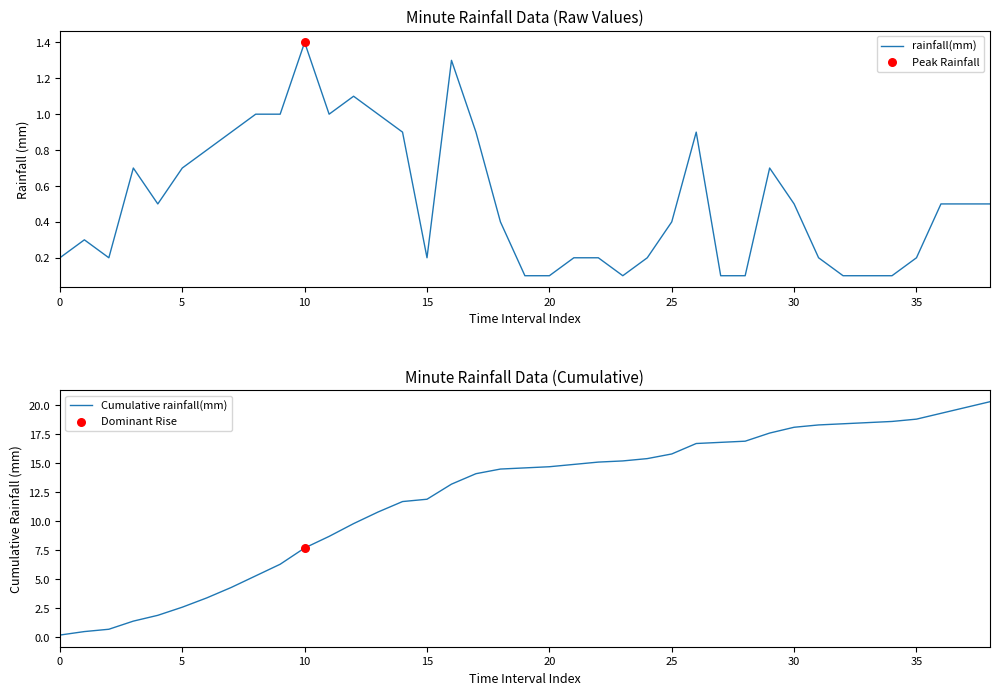

At which category is the sum across all series the highest?

38